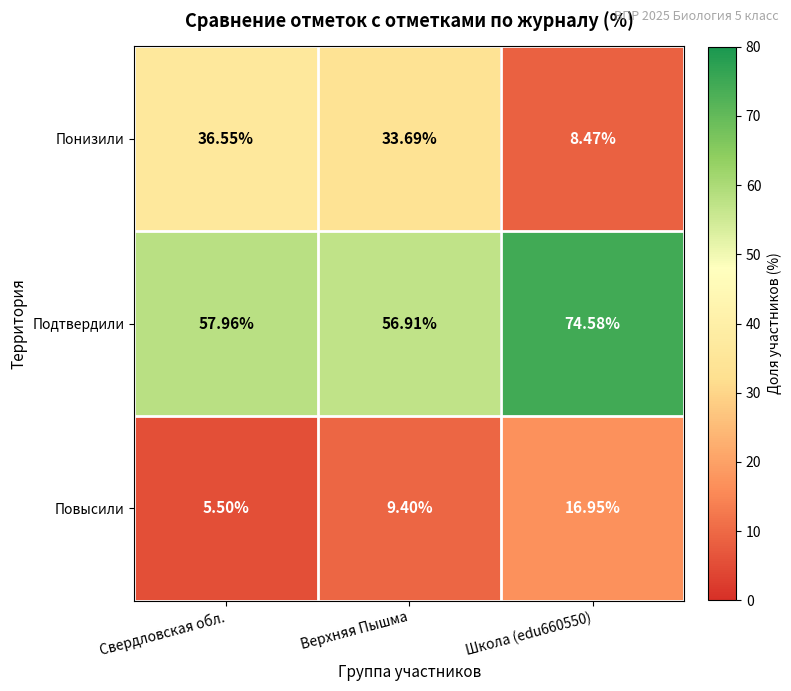

At which label does Повысили first exceed 9?

Верхняя Пышма